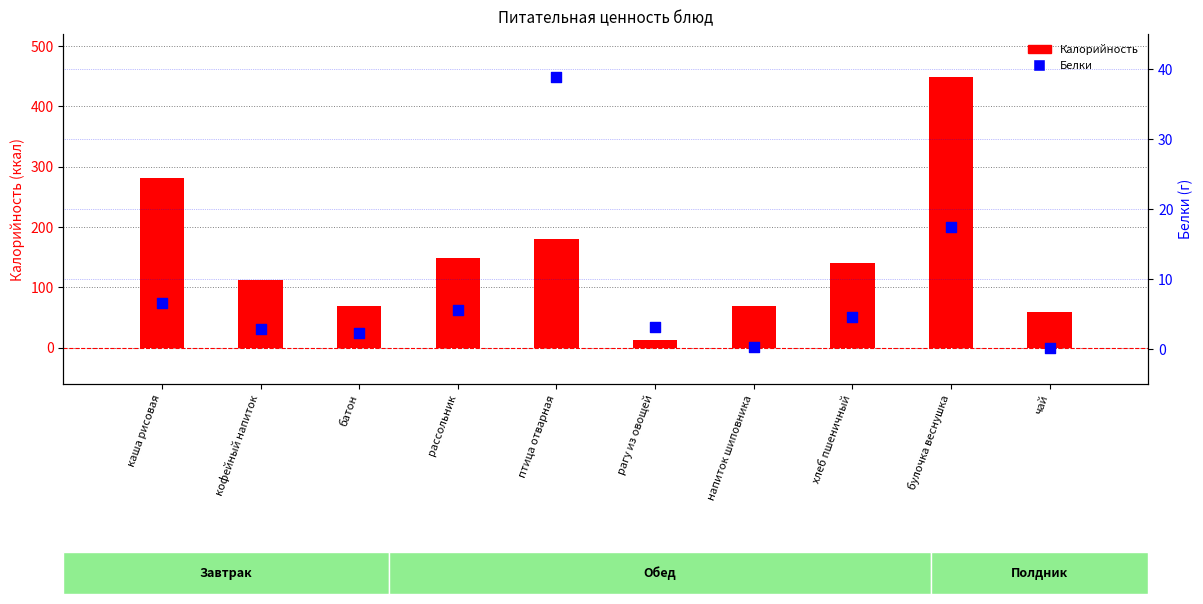

What is the total value across all series at хлеб пшеничный?

145.2